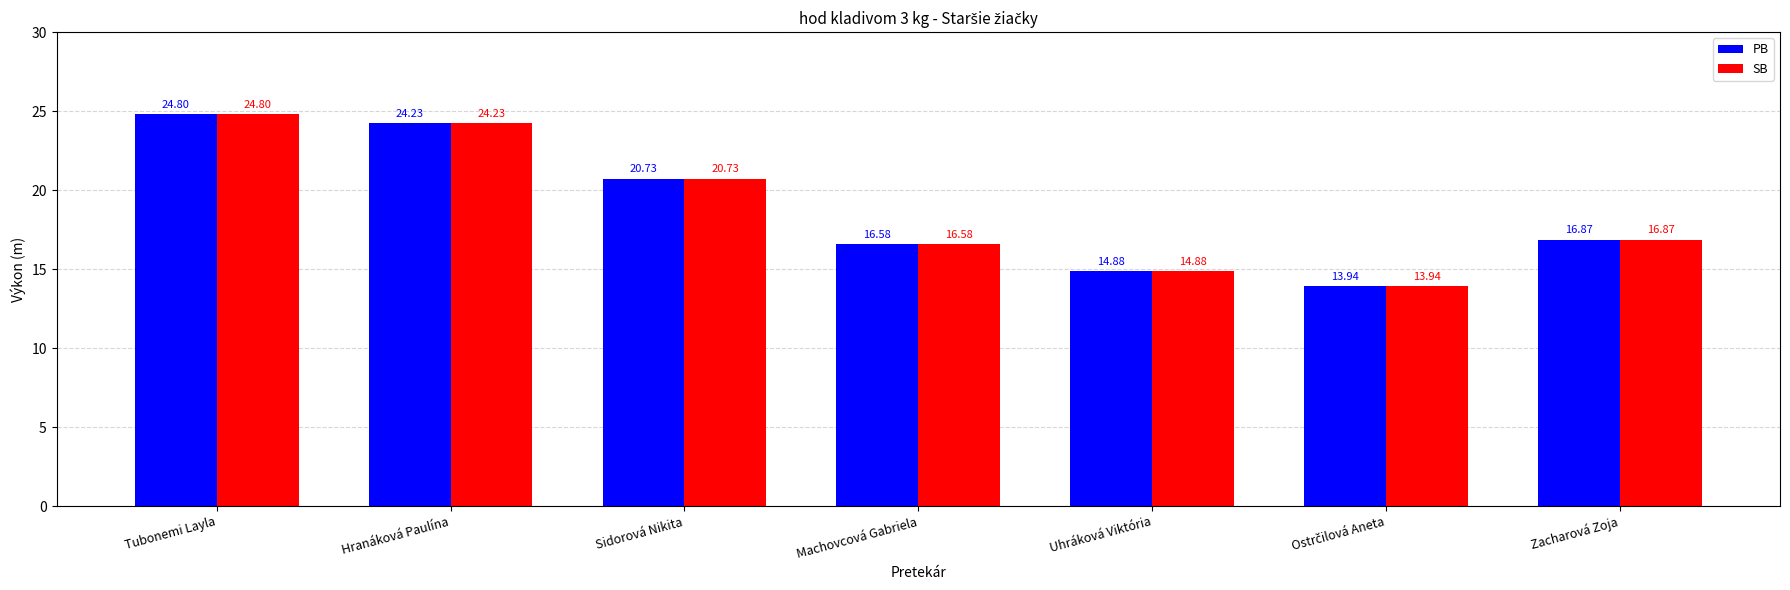

Reading left to right, extract all data points from this chart.

PB: 24.8	24.2	20.7	16.6	14.9	13.9	16.9
SB: 24.8	24.2	20.7	16.6	14.9	13.9	16.9